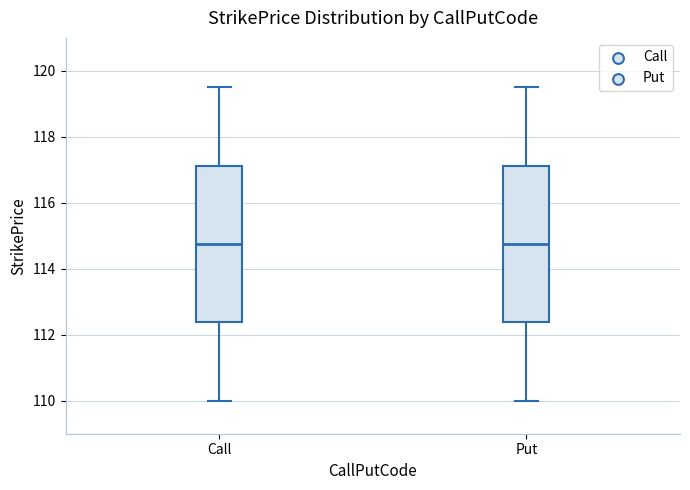

Where does the lower whisker of the box for Put end on the y-axis? The values are not printed on the chart, so give them approximately, as read against the axis.

110.0